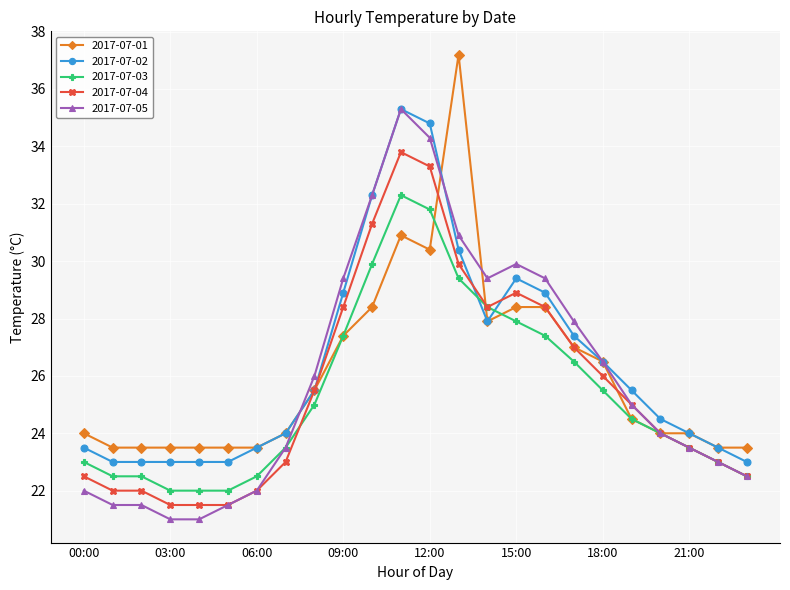

At how many categories does at least one series exceed 33?

3